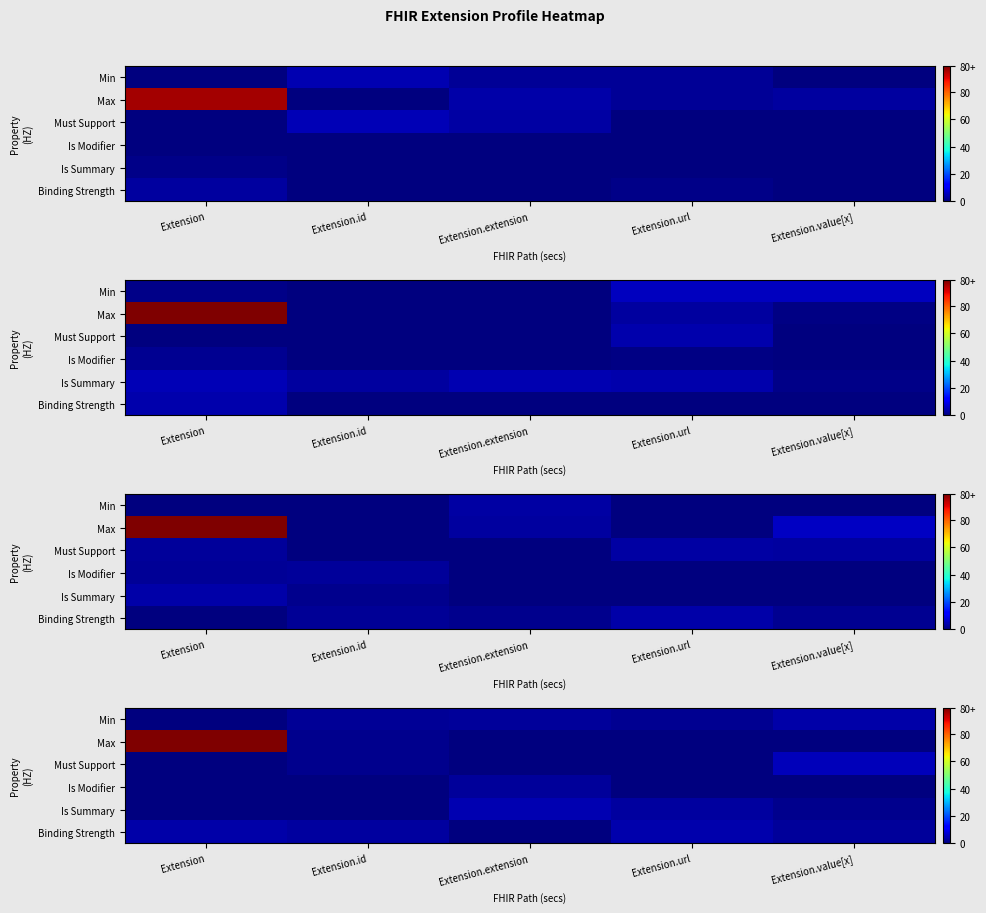

At which category is the sum across all series the highest?

Extension